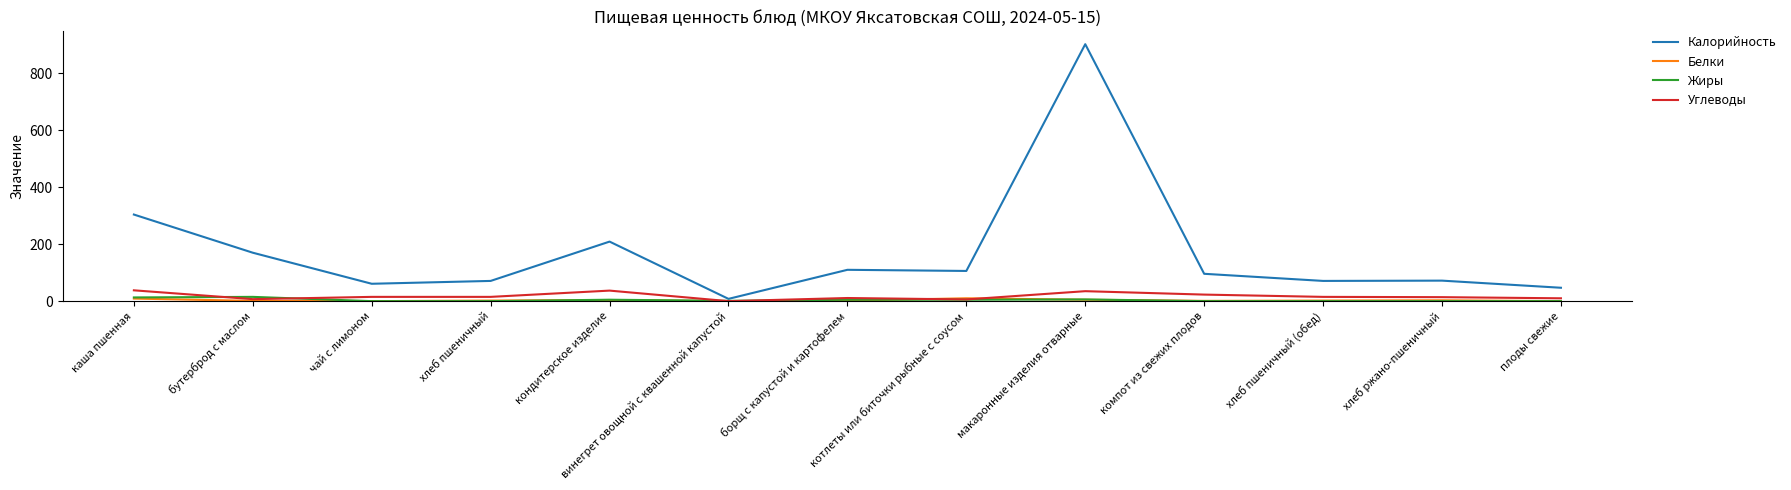

Between каша пшенная and хлеб пшеничный (обед), which series saw the biggest shift?

Калорийность